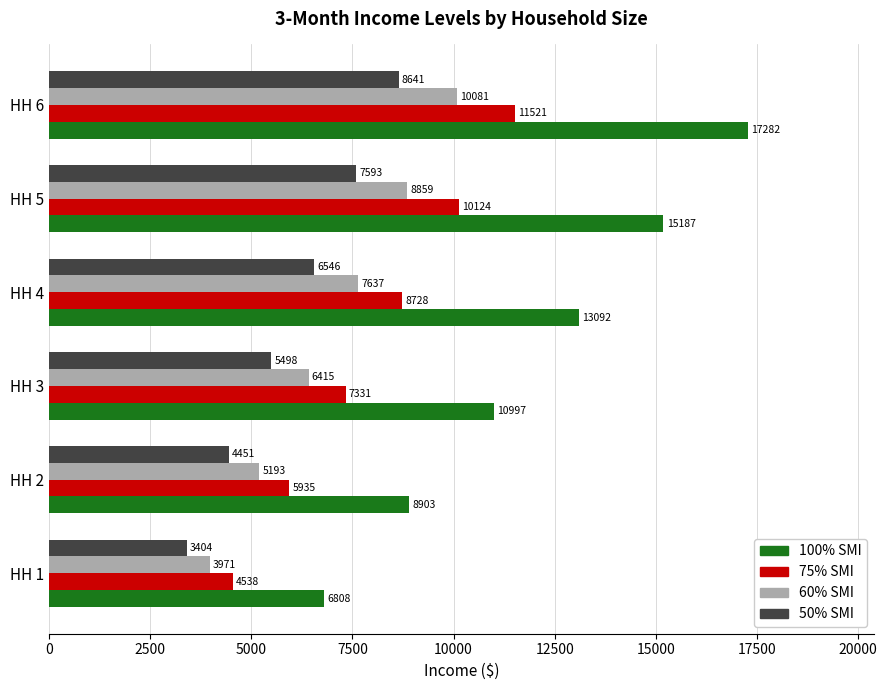

How many data points does each series have?

6